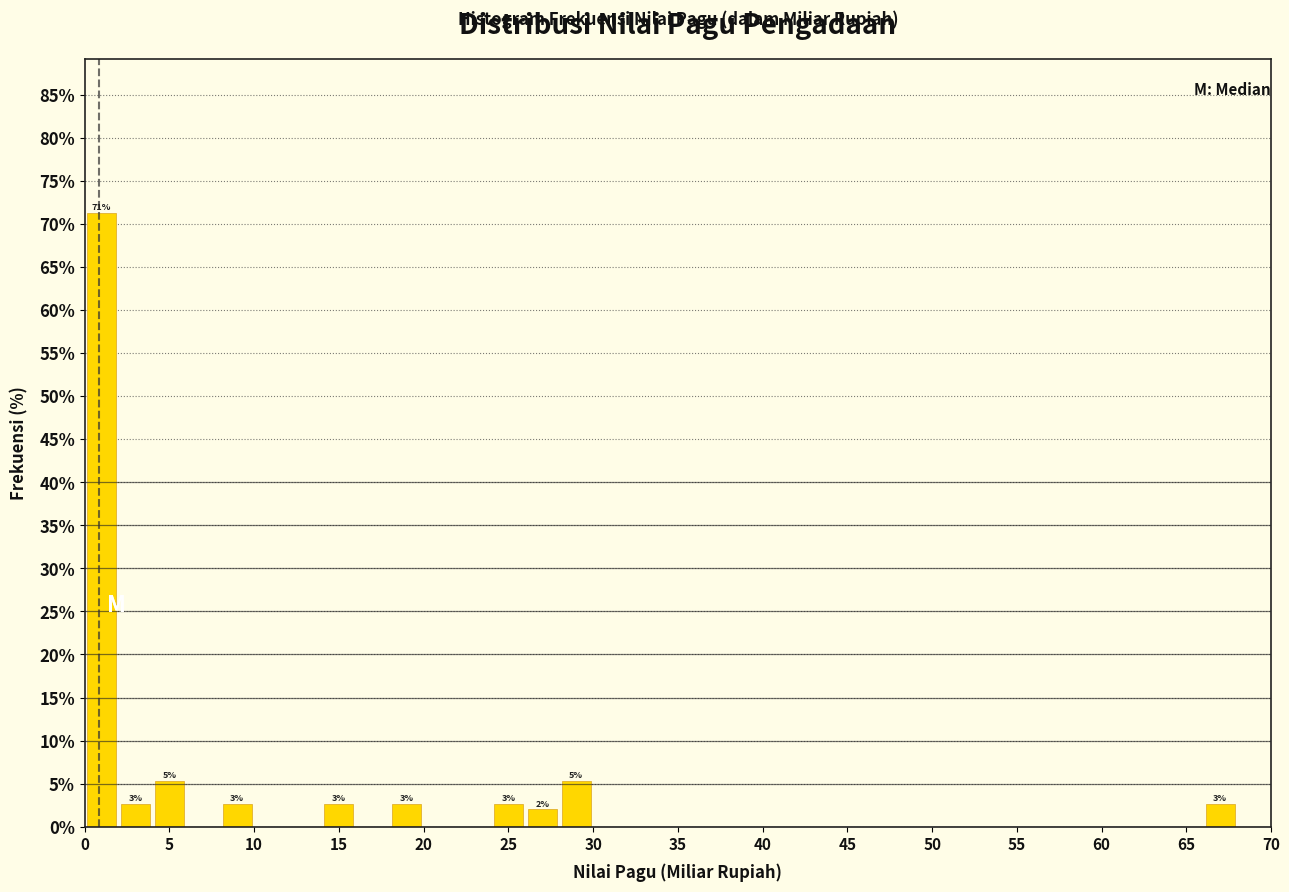

Which range on the x-axis has the tallest bar?

0 to 2